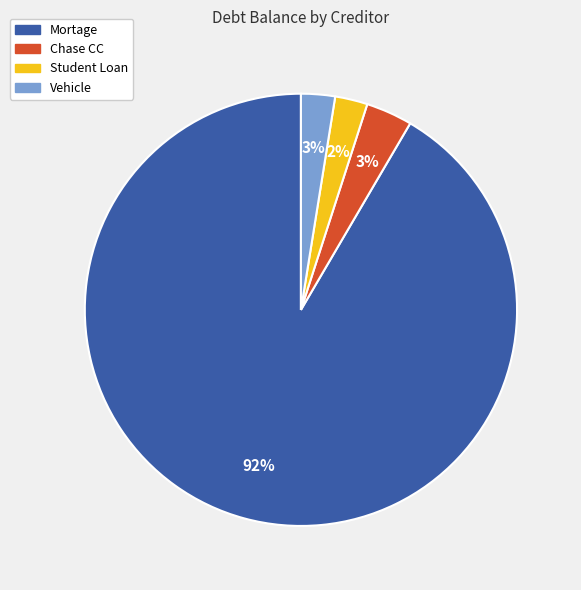

To the nearest percent, what is the combined percentage of Chase CC and Mortage?

95%